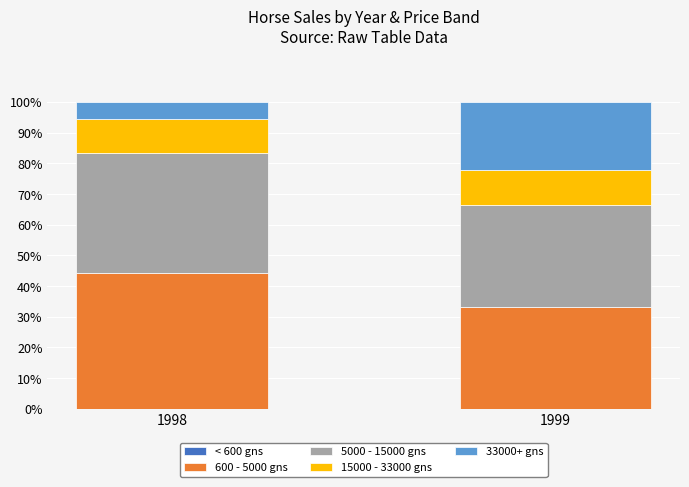

At which label does 600 - 5000 gns reach its minimum?

1999